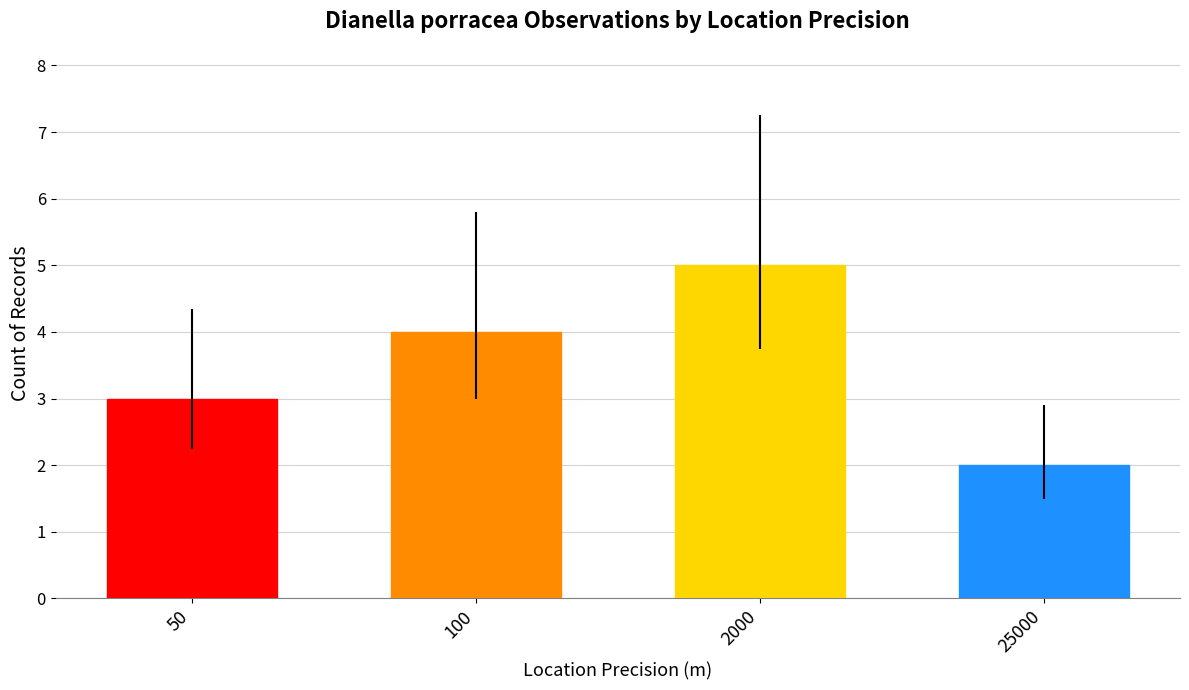

The chart shows a value of 5 at 2000. True or false?

True